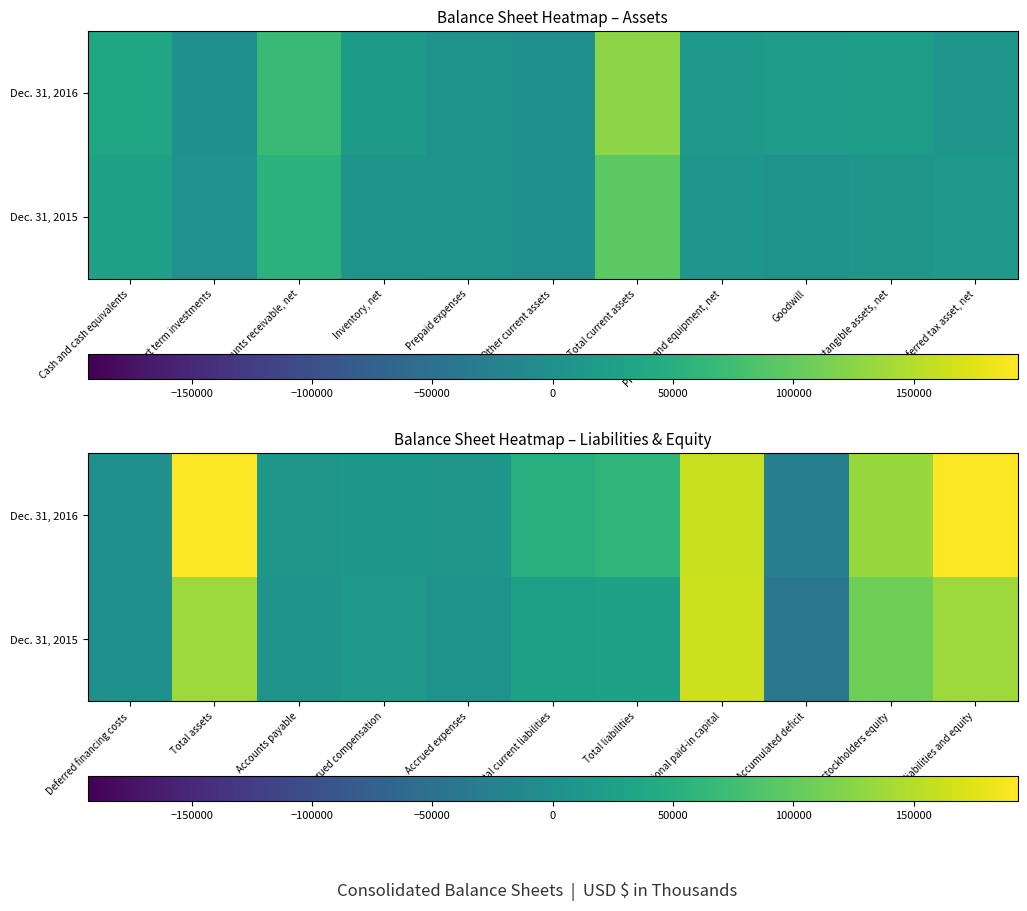

Is it true that Dec. 31, 2016 equals 354 at Deferred financing costs?

True